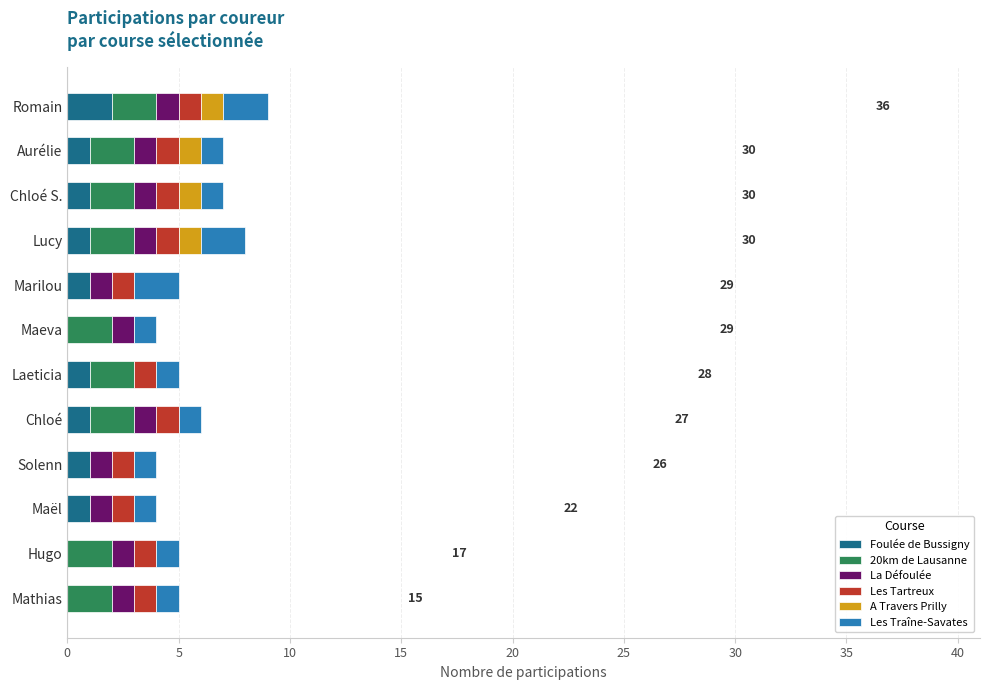

What is the total value across all series at Marilou?

5